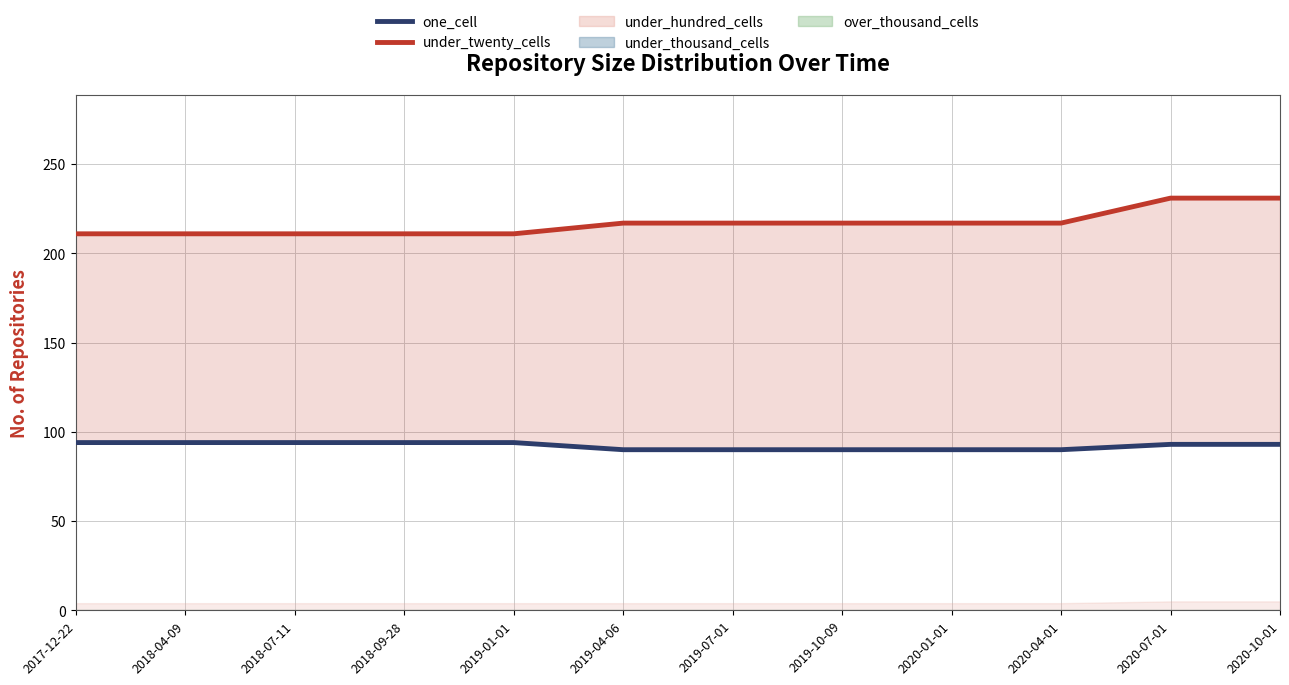

What position from the left is 2019-10-09?

8